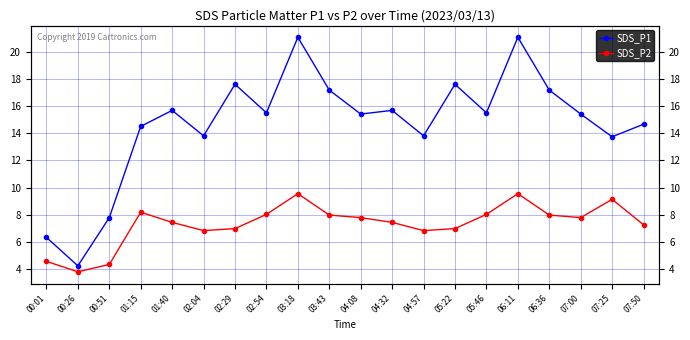

List the series in order of their peak value, lowest first.

SDS_P2, SDS_P1